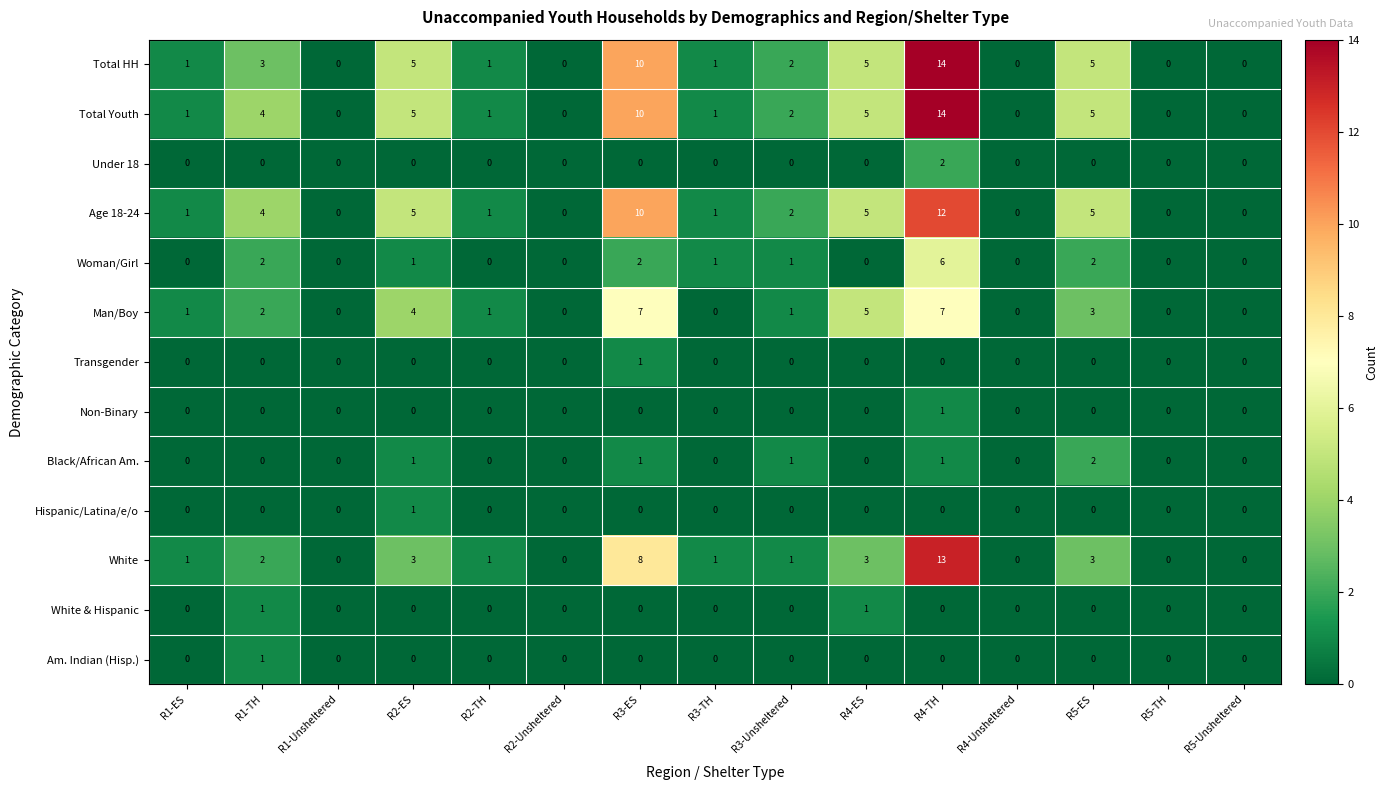

What is the sum of the Woman/Girl values at R1-TH and R3-ES?

4